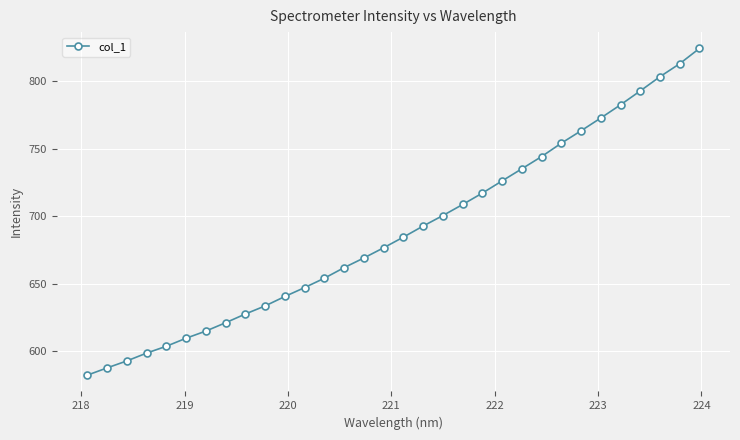

Is this an area chart (filled region under the line)?

No